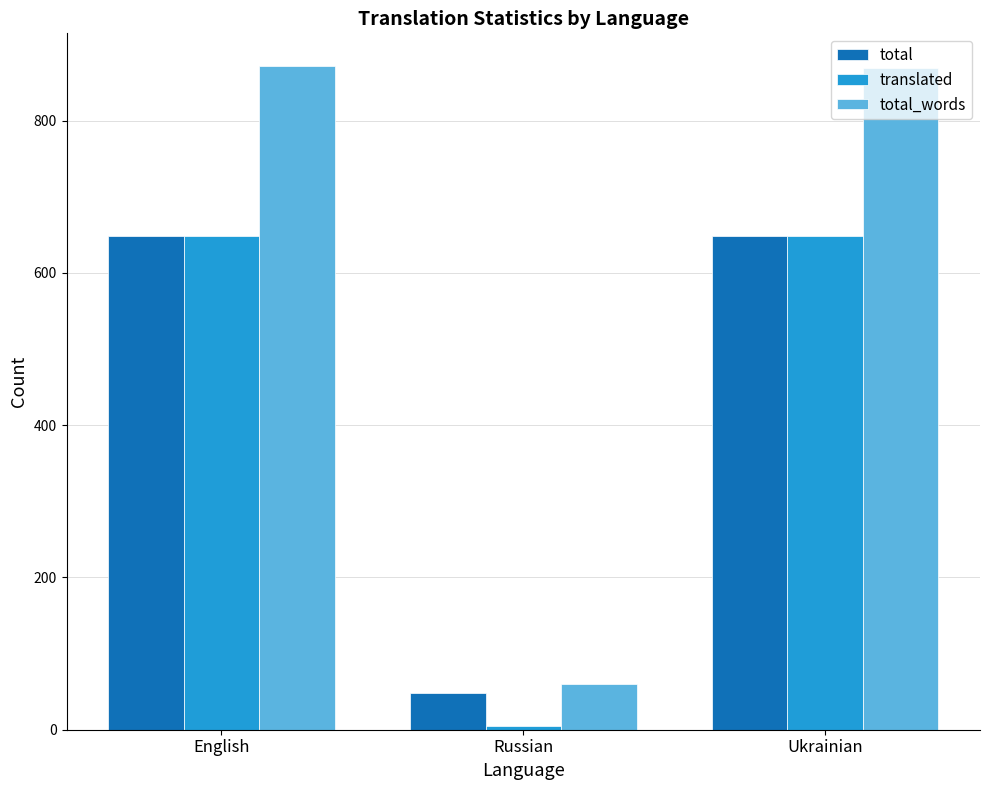

At which category does the chart reach its minimum across all series?

Russian